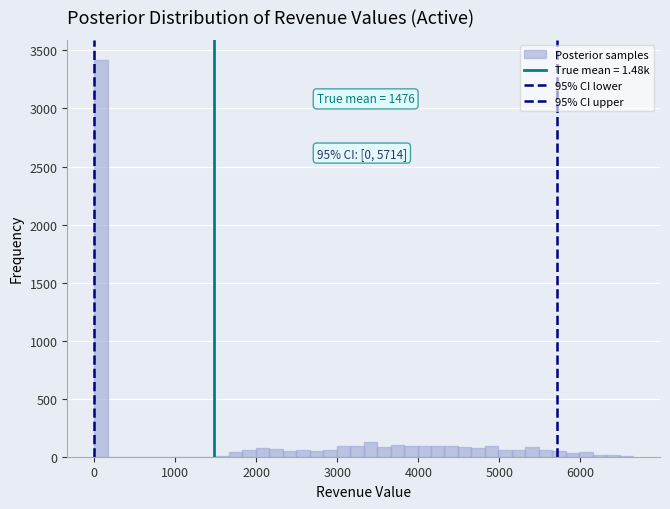

Read against the x-axis, roughly where is the centre of the tallest bar?

100